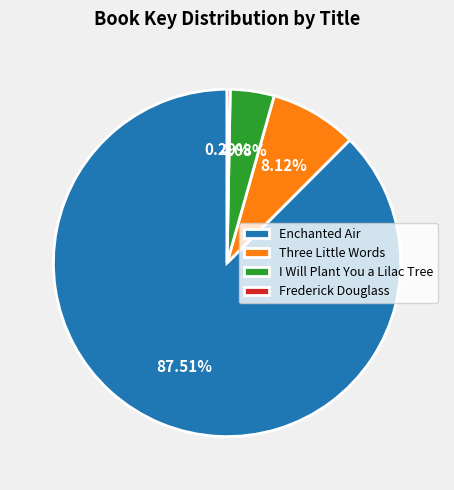

Approximately how many times larger is the value at Enchanted Air compared to Three Little Words?

10.8